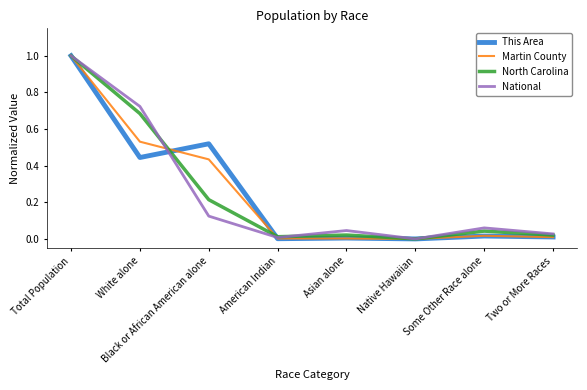

What position from the right is Native Hawaiian?

3